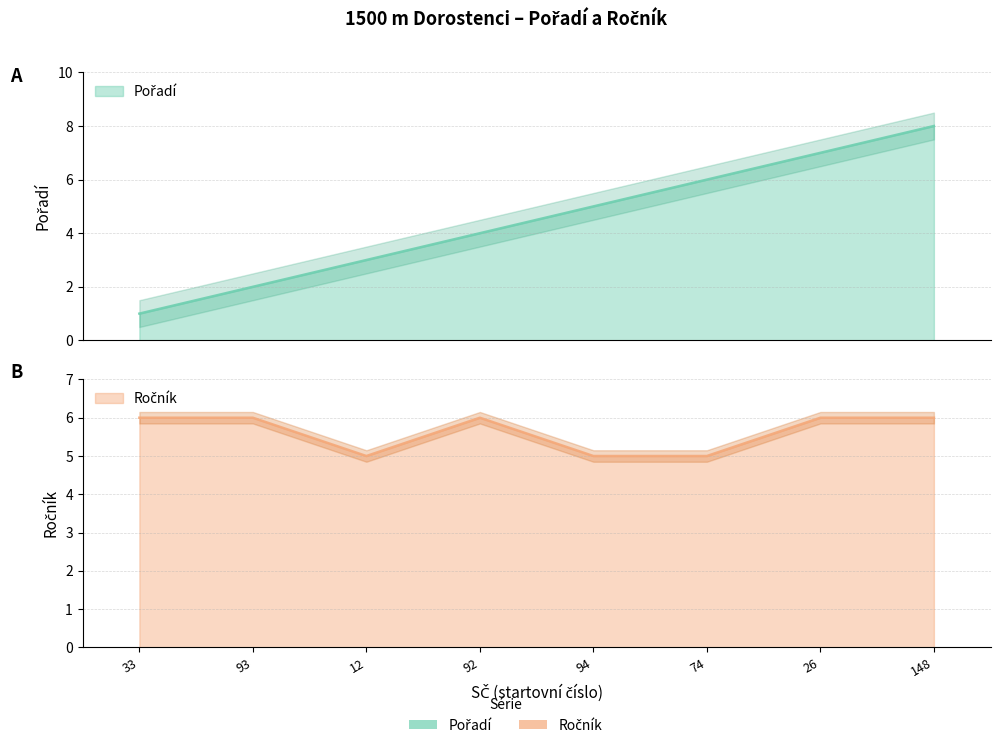

What is the label of the 5th point from the left?

94